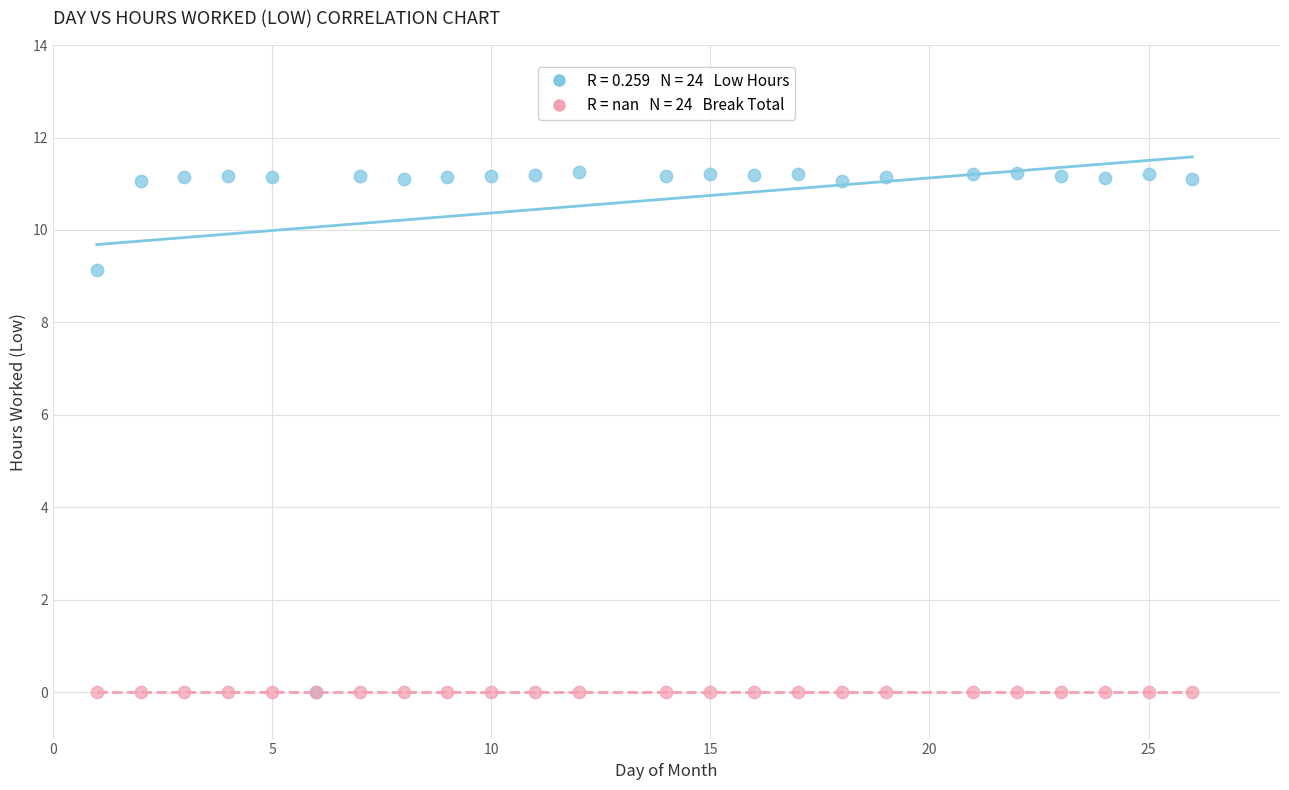

Across all series, what Y value is closest to 5?

9.1